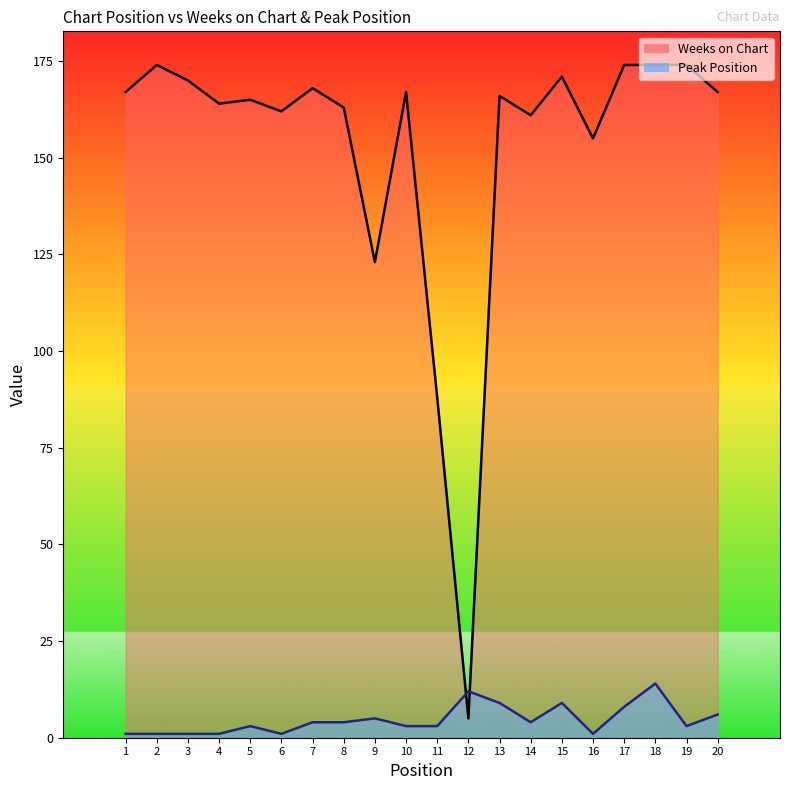

How many lines are shown in the chart?

2